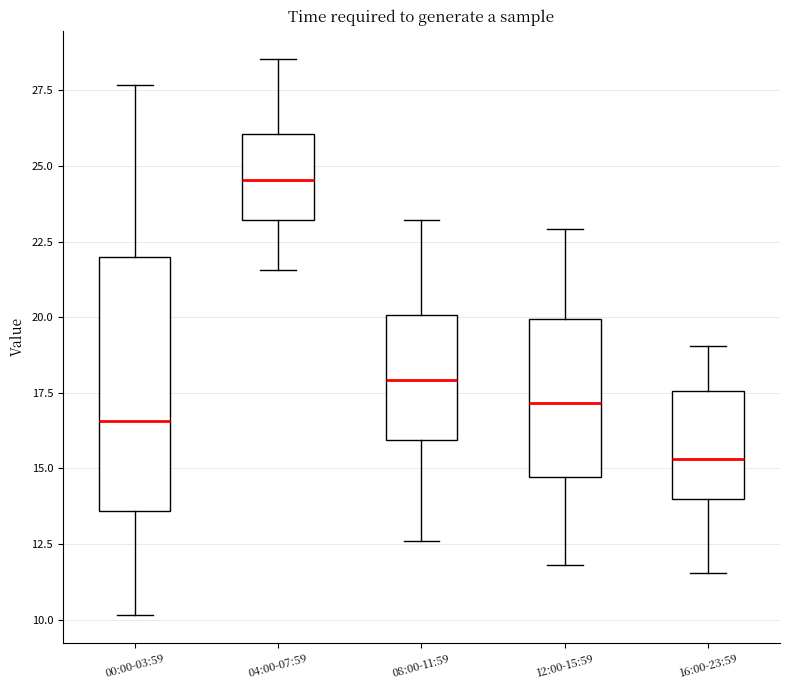

Comparing the boxes themselves (not the whiskers), which one is the tallest?

00:00-03:59